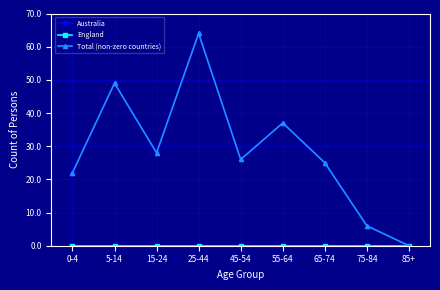

Reading left to right, extract all data points from this chart.

Australia: 0-4=22	5-14=49	15-24=28	25-44=64	45-54=26	55-64=37	65-74=25	75-84=6	85+=0
England: 0-4=0	5-14=0	15-24=0	25-44=0	45-54=0	55-64=0	65-74=0	75-84=0	85+=0
Total (non-zero countries): 0-4=22	5-14=49	15-24=28	25-44=64	45-54=26	55-64=37	65-74=25	75-84=6	85+=0